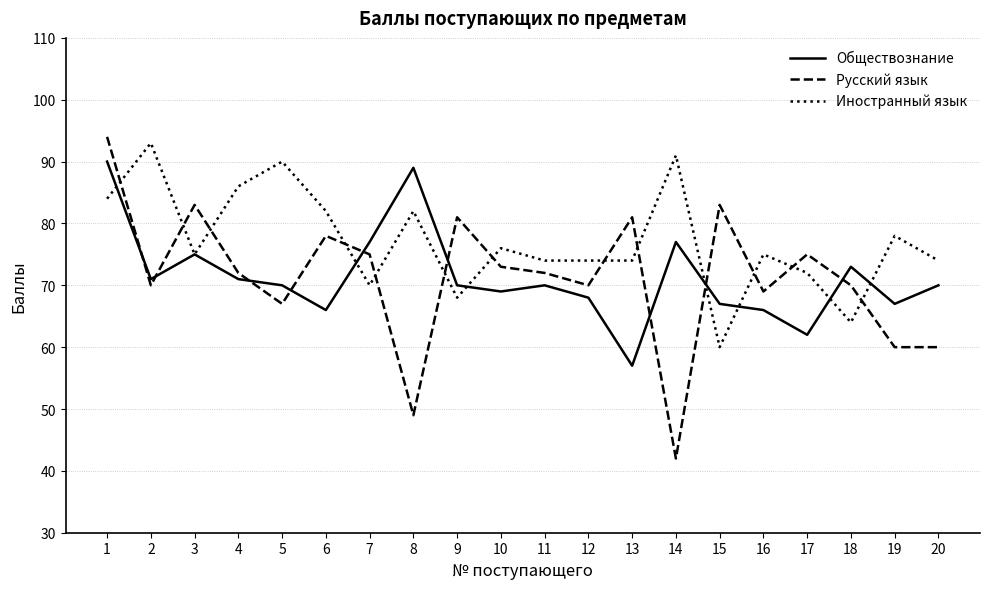

Which series has the widest spread of values?

Русский язык